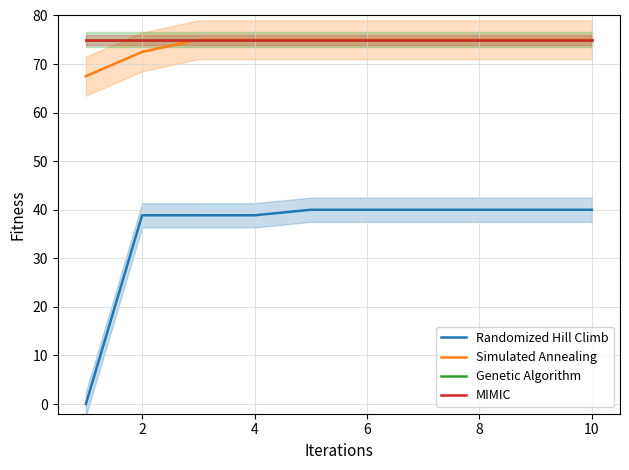

The value of Genetic Algorithm at 10 is 102.8. True or false?

False